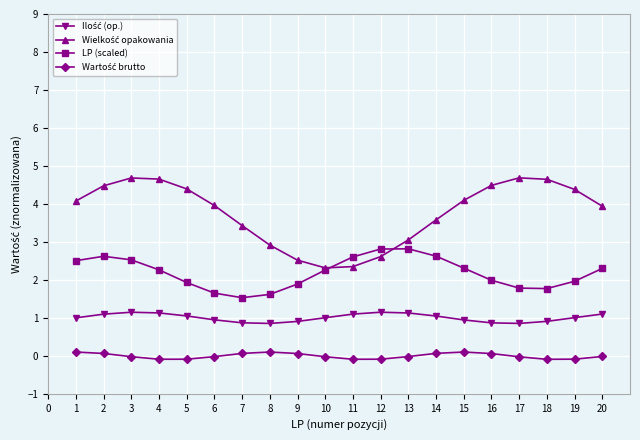

What is the greatest value displayed?

4.7